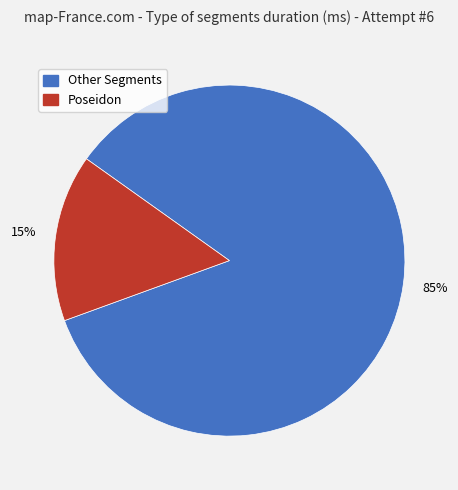

Is there a majority slice in this chart?

Yes